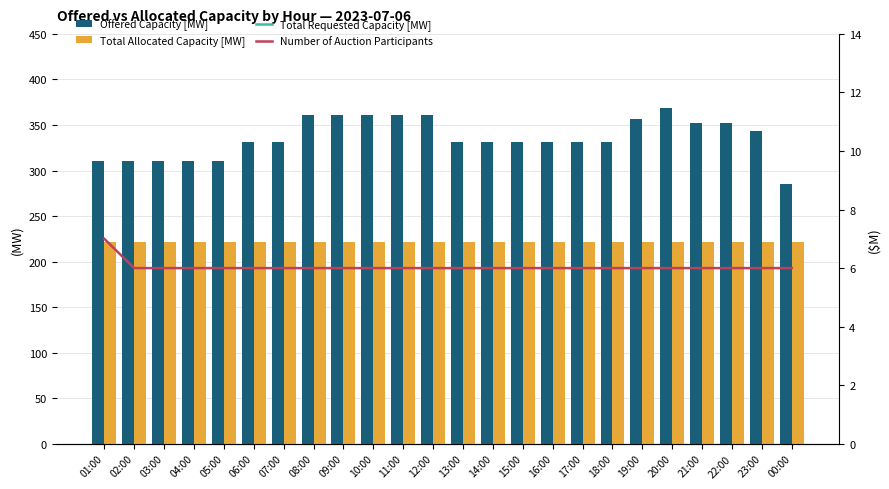

What value does the Number of Auction Participants series have at 04:00?

6